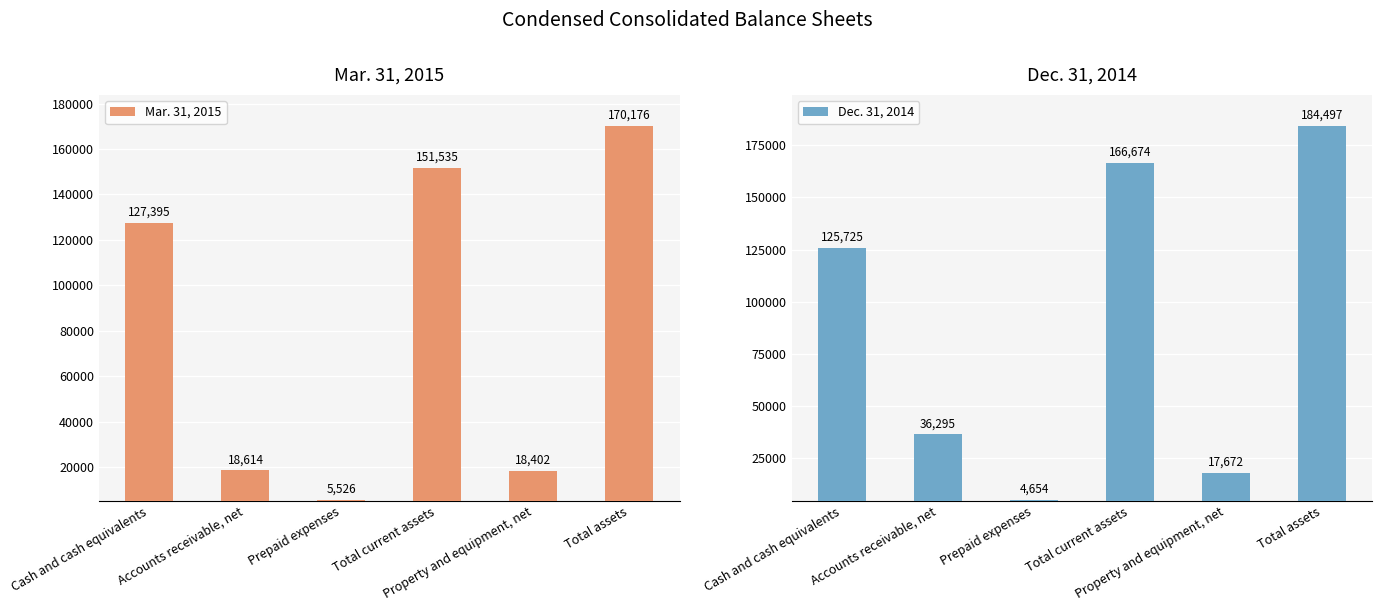

How many bars are there in total?

12